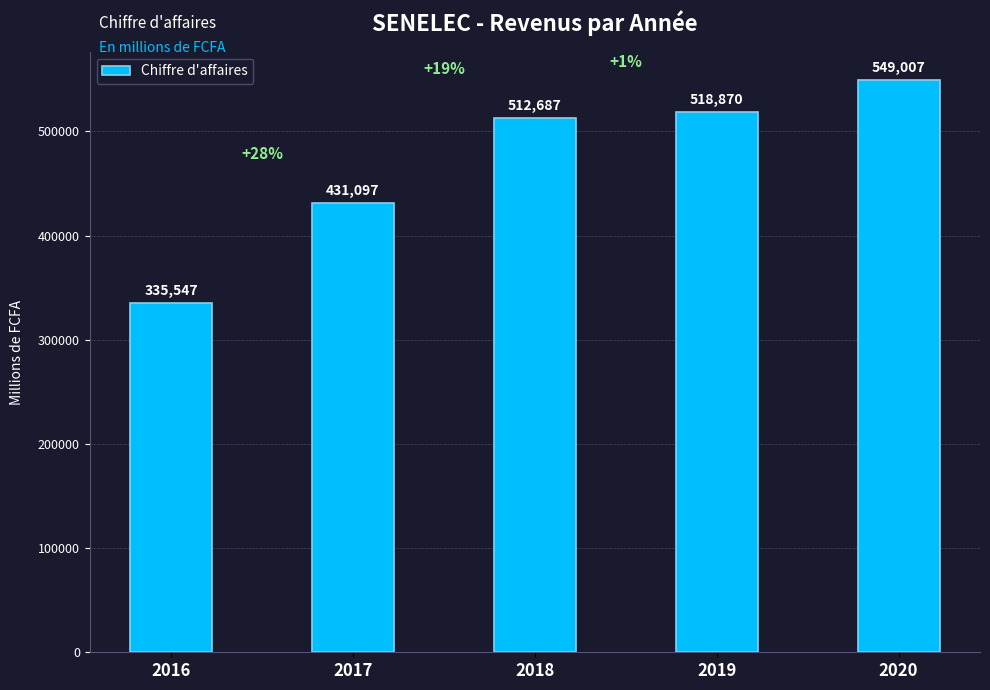

Does the chart contain any negative values?

No